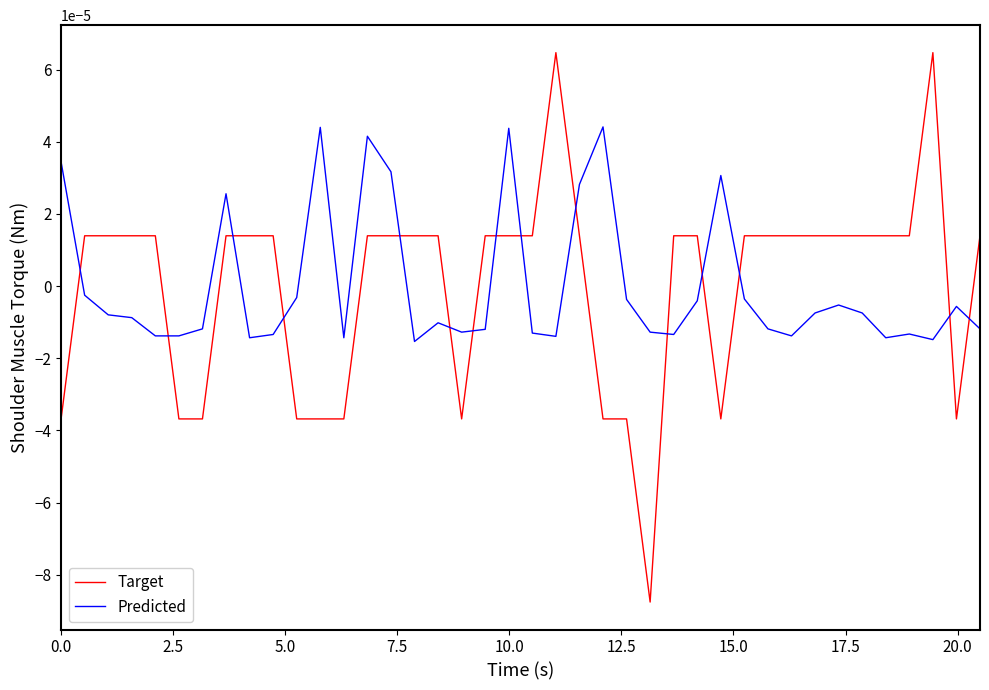

At how many categories does at least one series exceed 0?

32